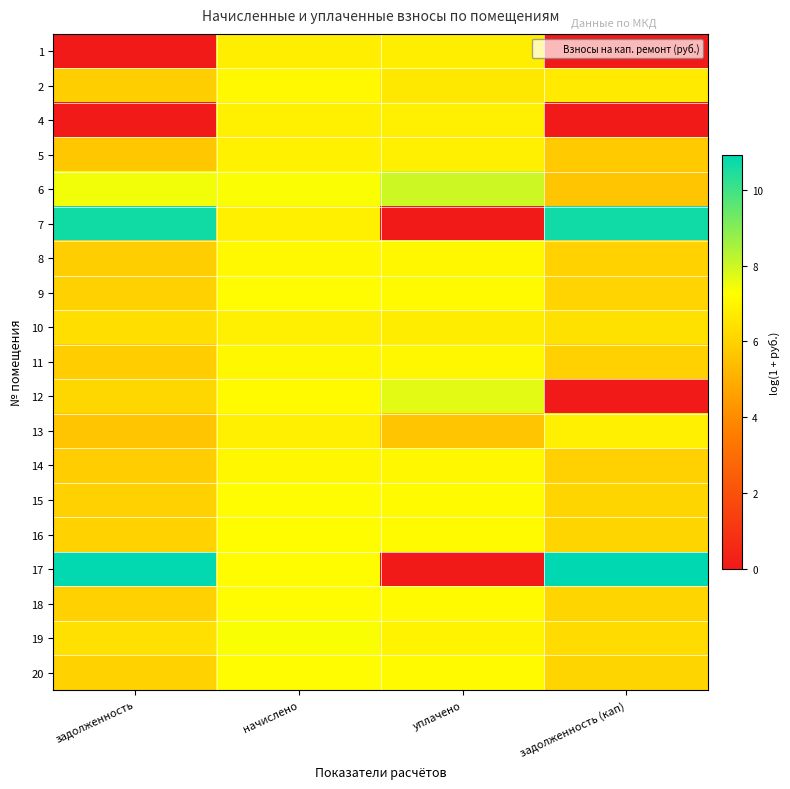

Reading right to left, list all the values displayed in this chart.

1: задолженность (кап)=0.0	уплачено=6.8	начислено=6.8	задолженность=0.0
2: задолженность (кап)=6.7	уплачено=6.6	начислено=7.1	задолженность=5.9
4: задолженность (кап)=0.0	уплачено=6.8	начислено=6.9	задолженность=0.0
5: задолженность (кап)=5.8	уплачено=6.8	начислено=6.9	задолженность=5.7
6: задолженность (кап)=5.6	уплачено=8.0	начислено=7.3	задолженность=7.4
7: задолженность (кап)=10.7	уплачено=0.0	начислено=6.9	задолженность=10.6
8: задолженность (кап)=6.0	уплачено=7.1	начислено=7.1	задолженность=5.9
9: задолженность (кап)=6.1	уплачено=7.1	начислено=7.2	задолженность=6.0
10: задолженность (кап)=6.4	уплачено=6.8	начислено=6.8	задолженность=6.3
11: задолженность (кап)=6.0	уплачено=7.0	начислено=7.1	задолженность=5.9
12: задолженность (кап)=0.0	уплачено=7.7	начислено=7.2	задолженность=6.1
13: задолженность (кап)=6.8	уплачено=5.6	начислено=6.8	задолженность=5.6
14: задолженность (кап)=6.0	уплачено=7.0	начислено=7.1	задолженность=5.9
15: задолженность (кап)=6.1	уплачено=7.1	начислено=7.2	задолженность=6.0
16: задолженность (кап)=6.1	уплачено=7.2	начислено=7.2	задолженность=6.0
17: задолженность (кап)=10.9	уплачено=0.0	начислено=7.2	задолженность=10.9
18: задолженность (кап)=6.1	уплачено=7.2	начислено=7.2	задолженность=6.0
19: задолженность (кап)=6.3	уплачено=6.9	начислено=7.4	задолженность=6.4
20: задолженность (кап)=6.1	уплачено=7.2	начислено=7.2	задолженность=6.0